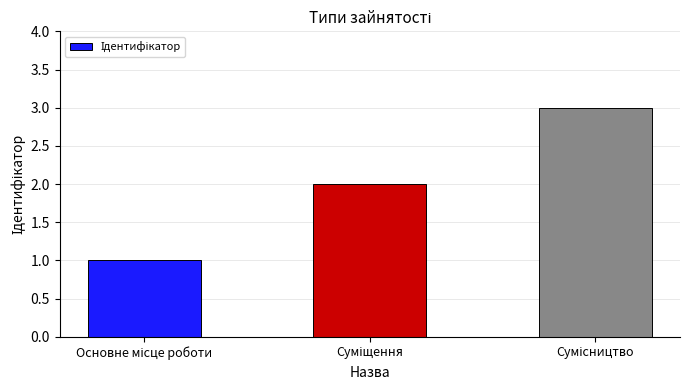

What is the sum of all values?

6